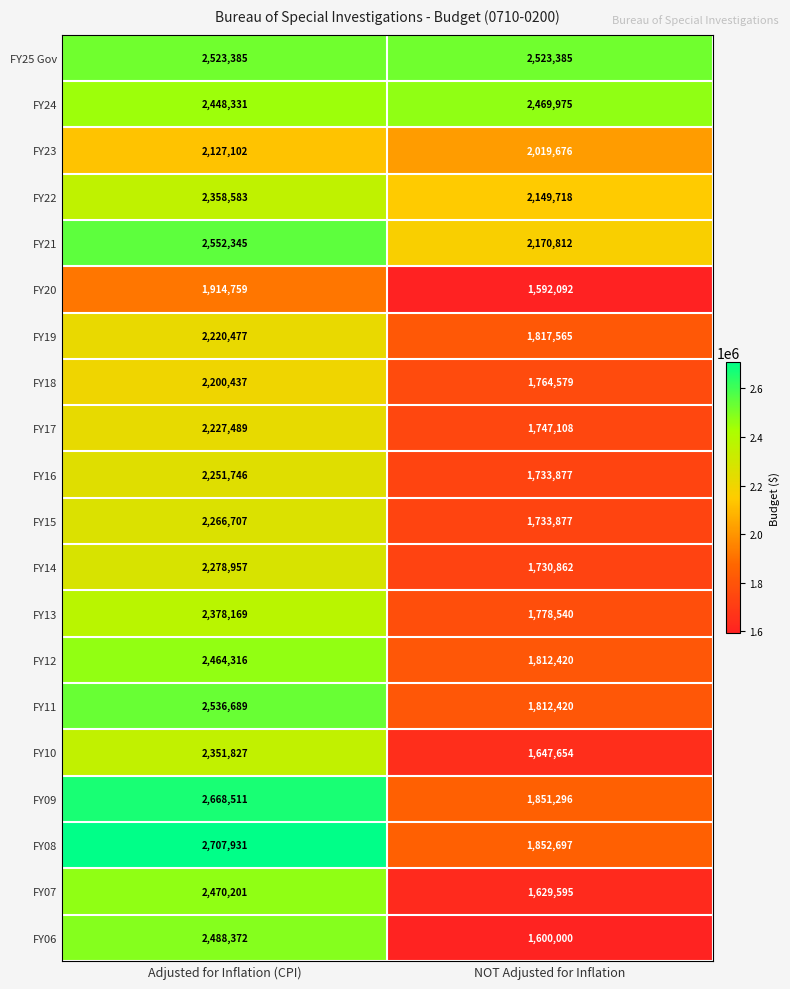

Which category has the lowest value across all series?

NOT Adjusted for Inflation